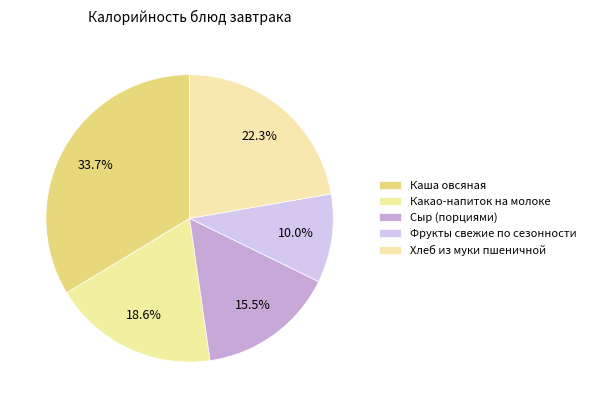

What portion of the pie excludes Каша овсяная?

66.3%